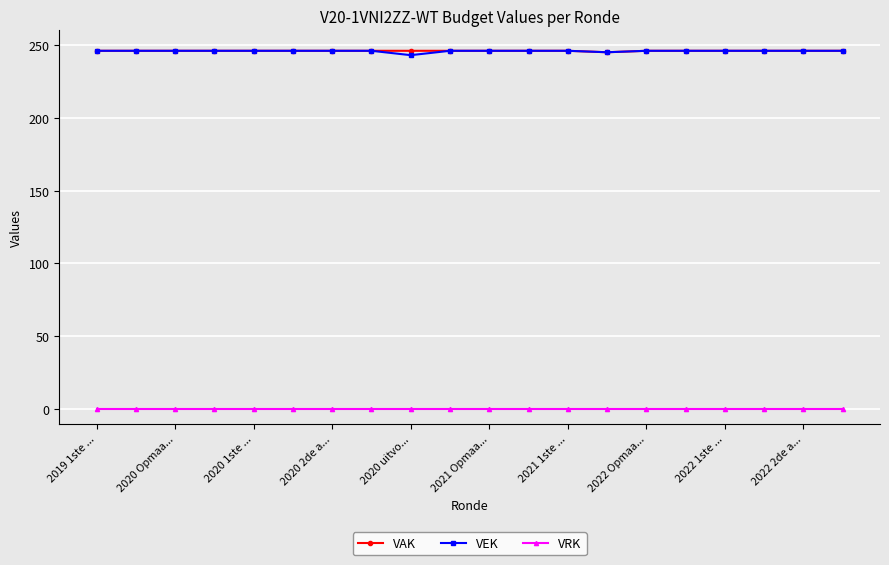

At how many categories does at least one series exceed 88?

20